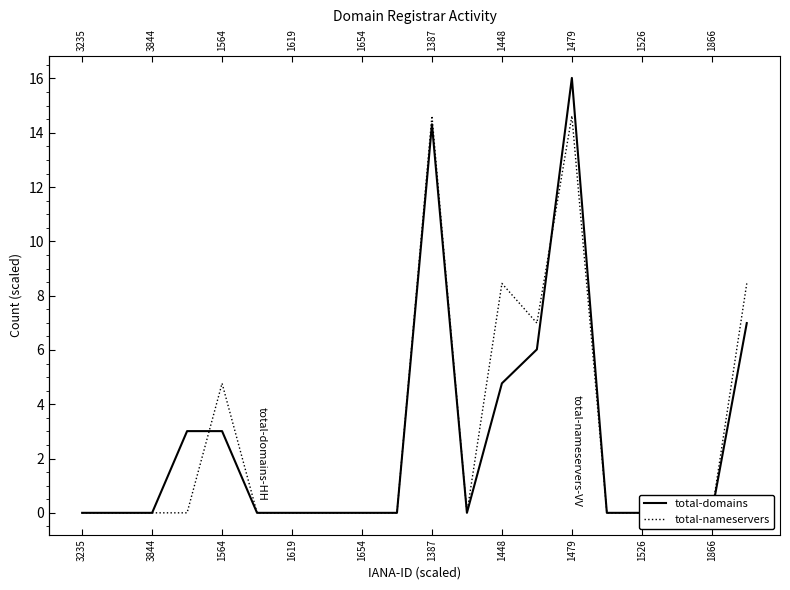

What is the average value of the total-domains series?

2.7